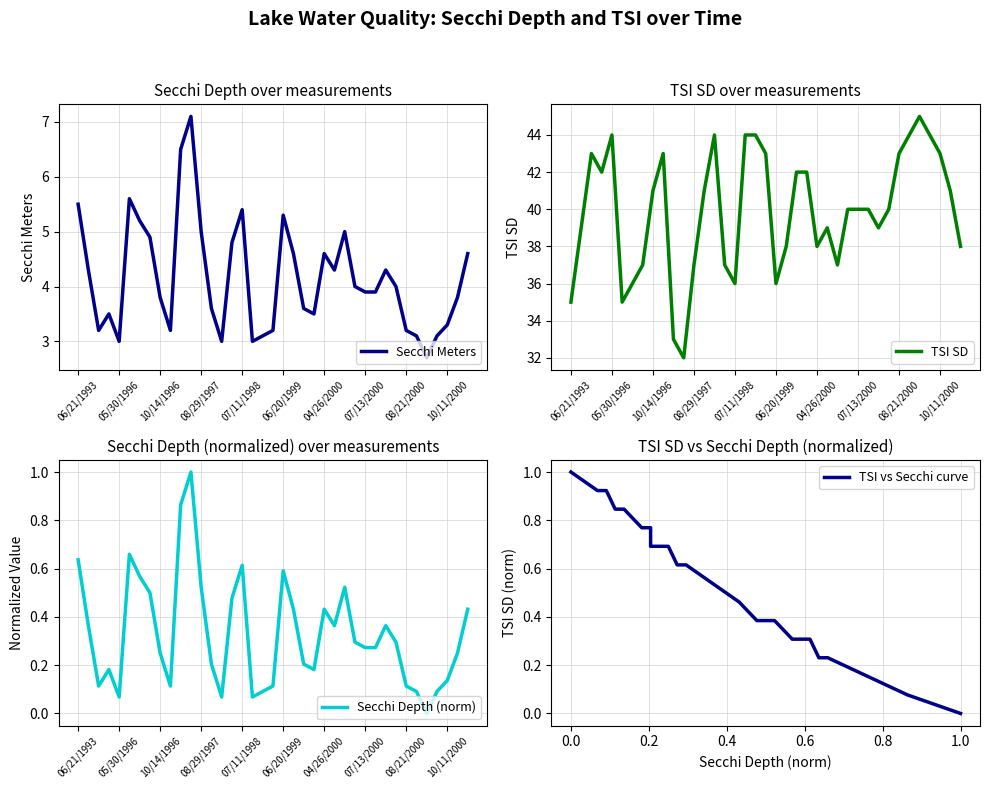

True or false: Secchi Meters has a value of 3.3 at 10/11/2000.

True